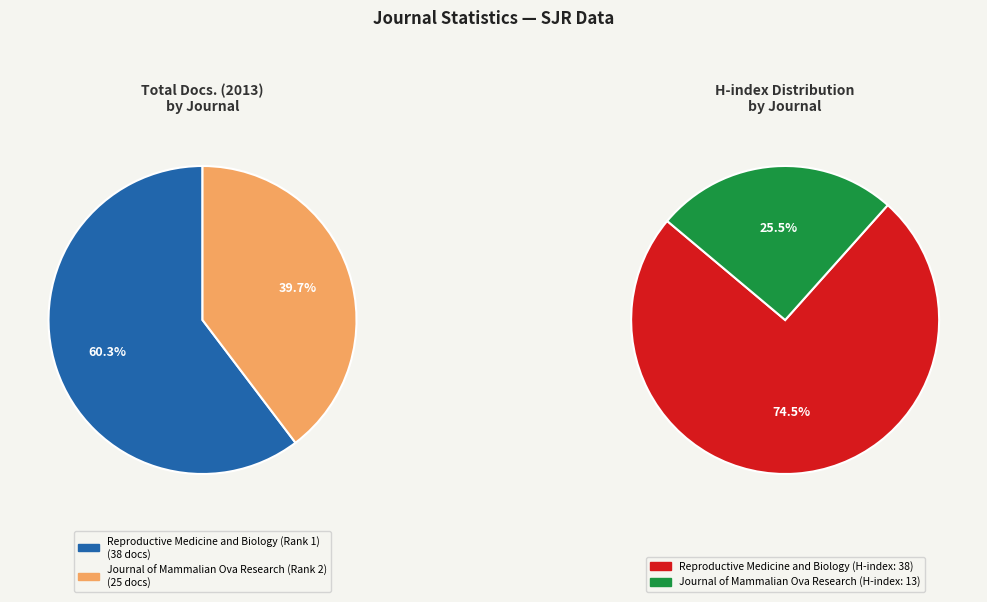

To the nearest percent, what is the combined percentage of Reproductive Medicine and Biology (Rank 1) and Journal of Mammalian Ova Research (Rank 2)?

100%